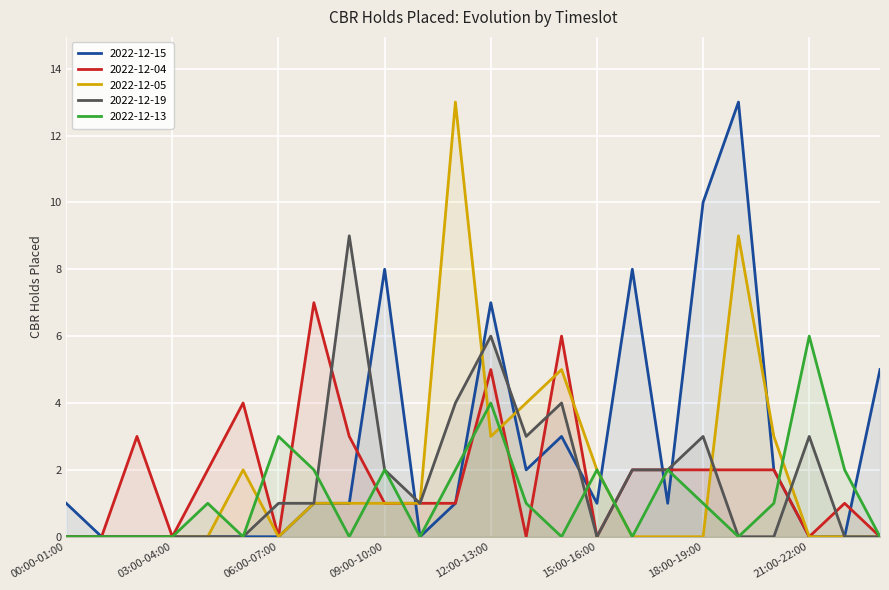

Which series has the widest spread of values?

2022-12-15